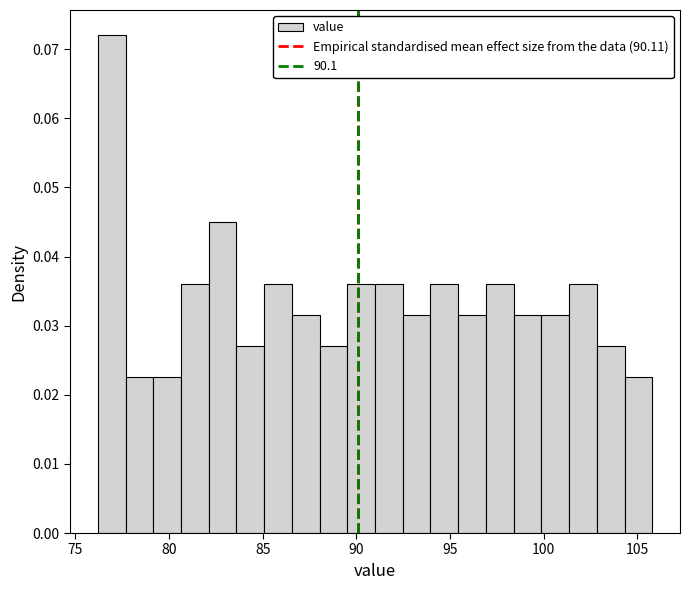

Around what value on the x-axis is the tallest bar? Give the approximate position of its centre, as read against the axis.

77.0